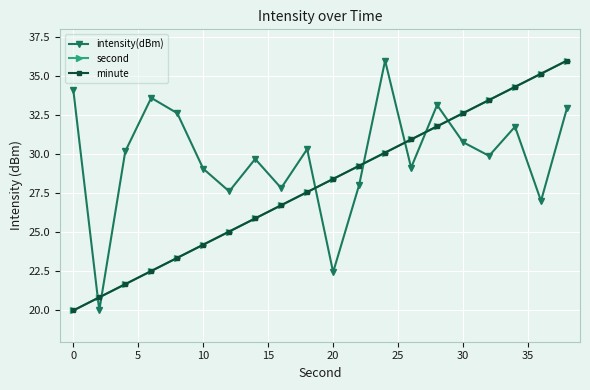

Does the chart have visible grid lines?

Yes